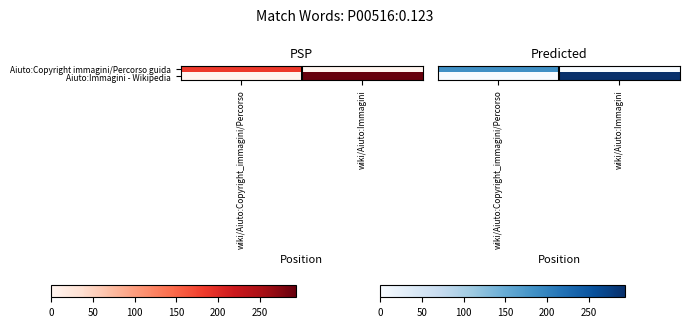

What is the total value across all series at wiki/Aiuto:Copyright_immagini/Percorso?

185